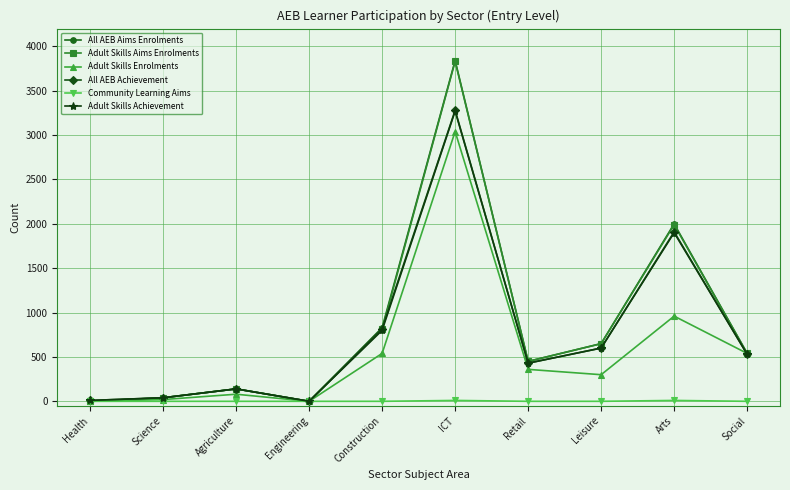

What is the average value of the Adult Skills Enrolments series?

584